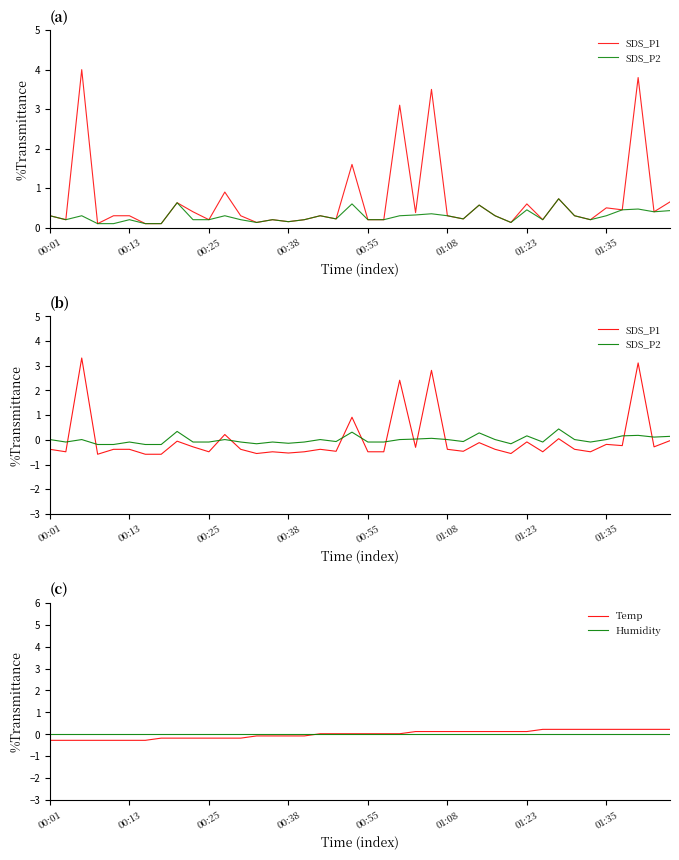

What is the difference between the maximum and minimum values in the Temp series?

0.5